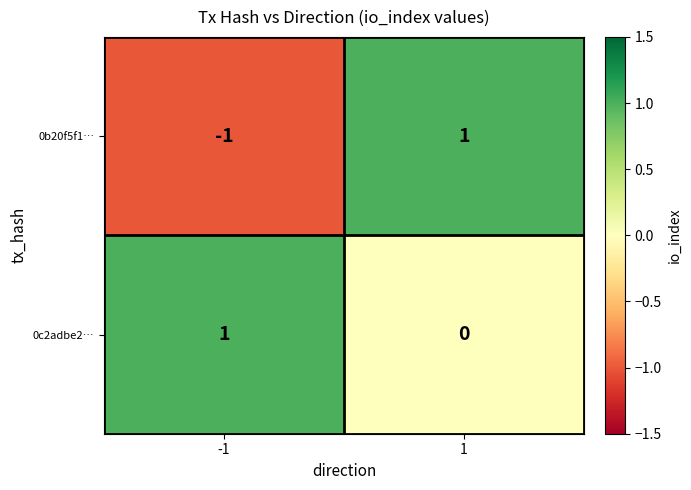

At which category is the sum across all series the highest?

1